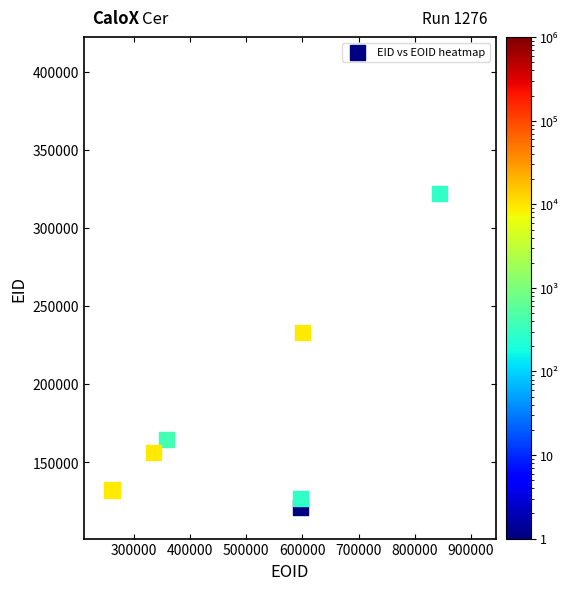

List the coordinates of all points as (Y, X) pairs, reading left to right.

(132243, 260685)  (156120, 335262)  (164566, 357199)  (121158, 596090)  (126885, 596091)  (233003, 599778)  (322118, 844174)